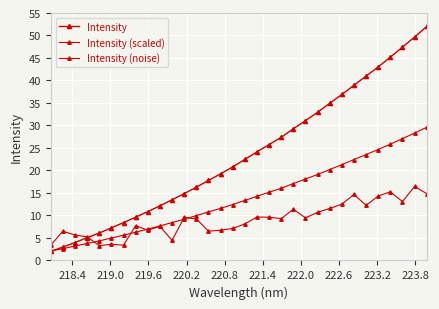

Reading left to right, list all the values displayed in this chart.

Intensity: 2.0	3.0	4.0	5.1	6.1	7.2	8.4	9.6	10.9	12.1	13.5	14.9	16.3	17.8	19.3	20.8	22.5	24.1	25.8	27.4	29.3	31.1	32.9	34.9	36.9	38.9	41.0	43.0	45.2	47.4	49.6	52.0
Intensity (scaled): 2.1	2.6	3.2	3.8	4.4	5.0	5.6	6.3	7.0	7.7	8.4	9.2	10.0	10.8	11.6	12.4	13.4	14.3	15.2	16.1	17.1	18.1	19.1	20.2	21.3	22.4	23.5	24.7	25.8	27.1	28.3	29.6
Intensity (noise): 3.4	6.5	5.7	5.3	3.3	3.6	3.4	7.7	6.7	7.6	4.5	9.6	9.2	6.5	6.7	7.1	8.1	9.7	9.6	9.3	11.4	9.5	10.7	11.6	12.5	14.7	12.2	14.3	15.3	13.1	16.5	14.9